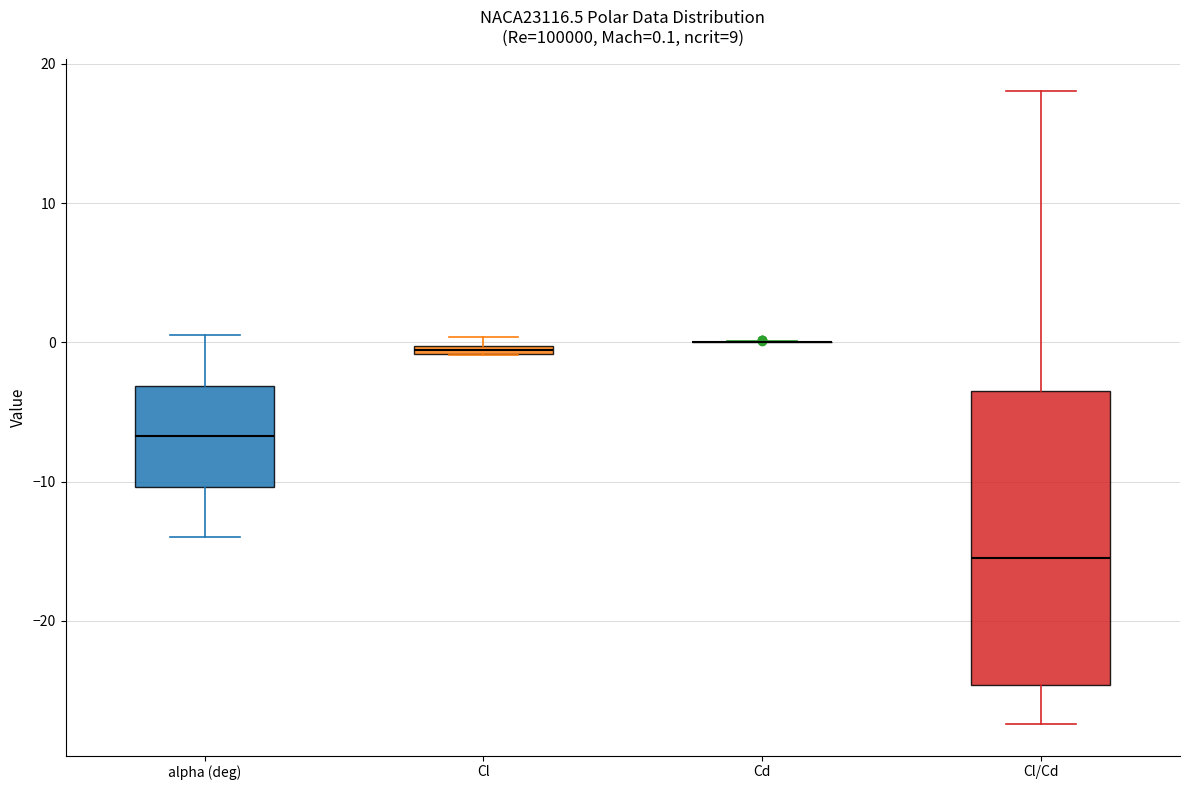

Which box is the tallest, from its lower edge to its upper edge?

Cl/Cd